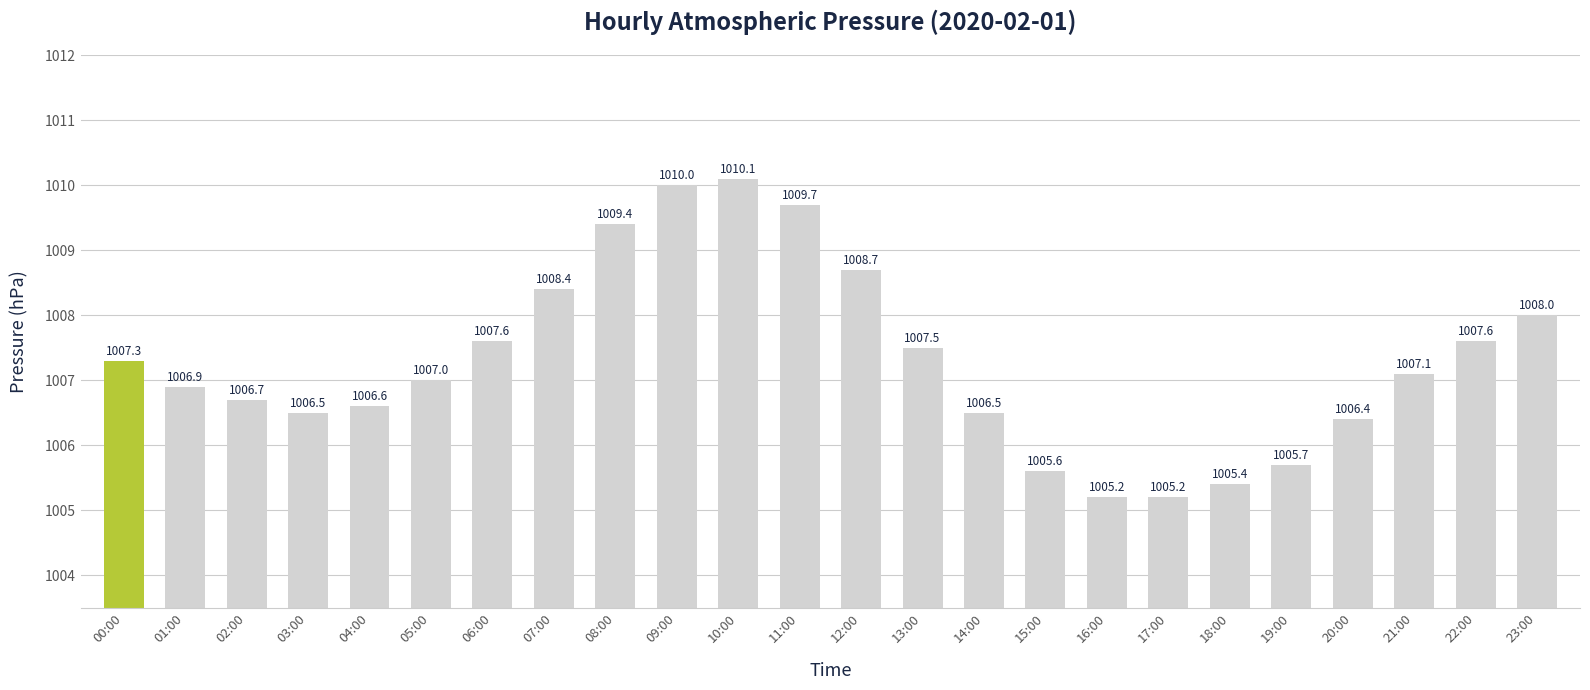

What is the value of the 19th bar from the left?

1005.4